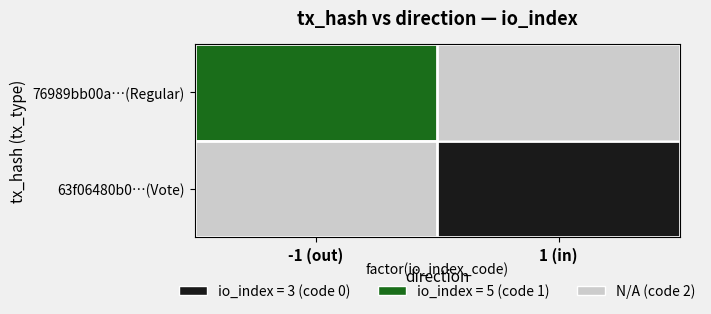

At which category is the sum across all series the highest?

-1 (out)